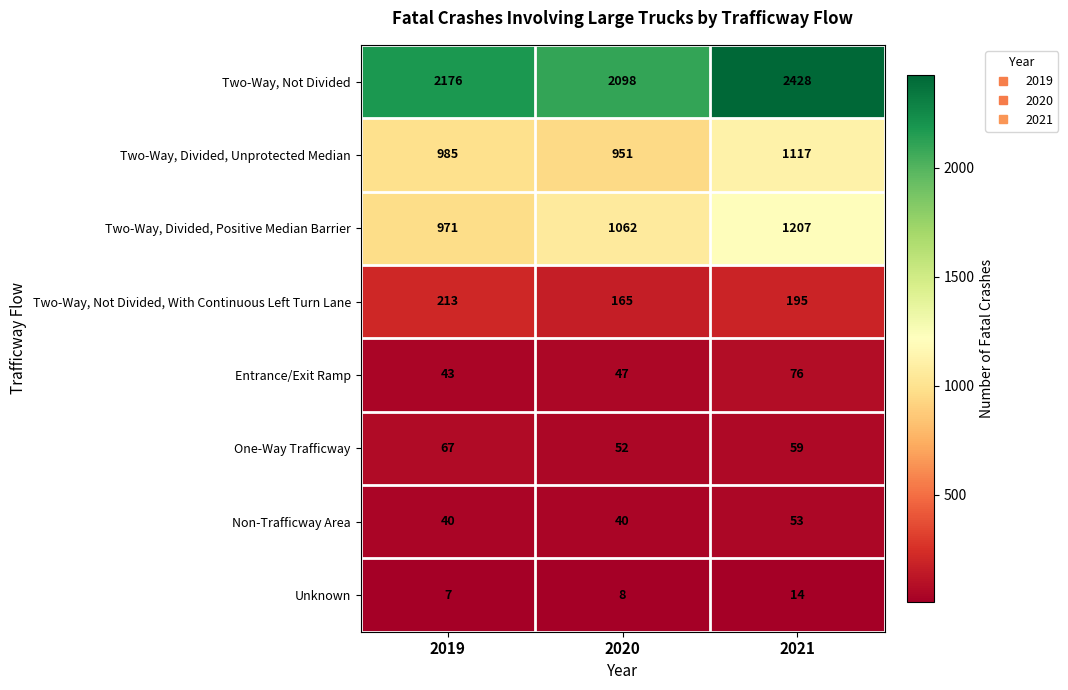

Count the One-Way Trafficway values in the range 52 to 67.

3